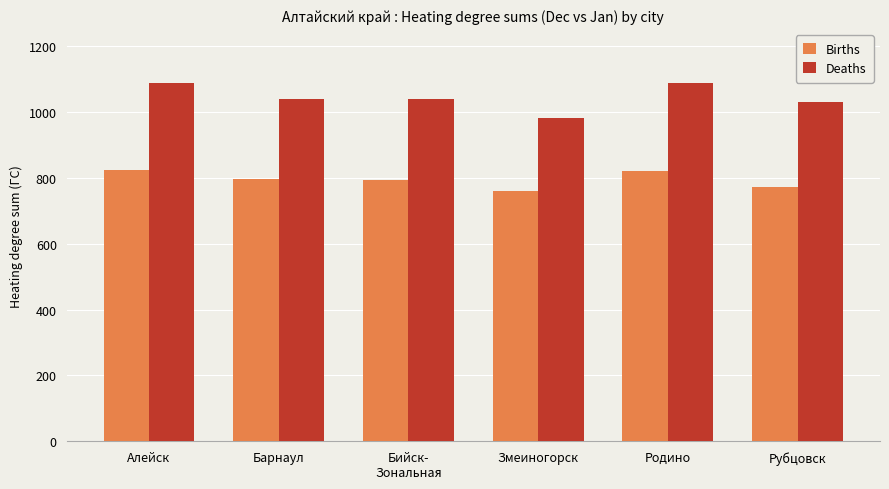

What are all the series names shown in the legend?

Births, Deaths